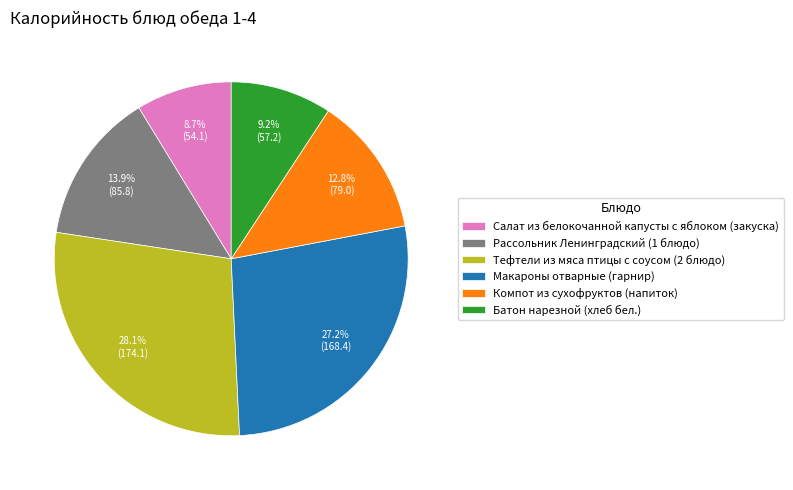

To the nearest percent, what is the difference between the Тефтели из мяса птицы с соусом (2 блюдо) and Салат из белокочанной капусты с яблоком (закуска) slice percentages?

19%